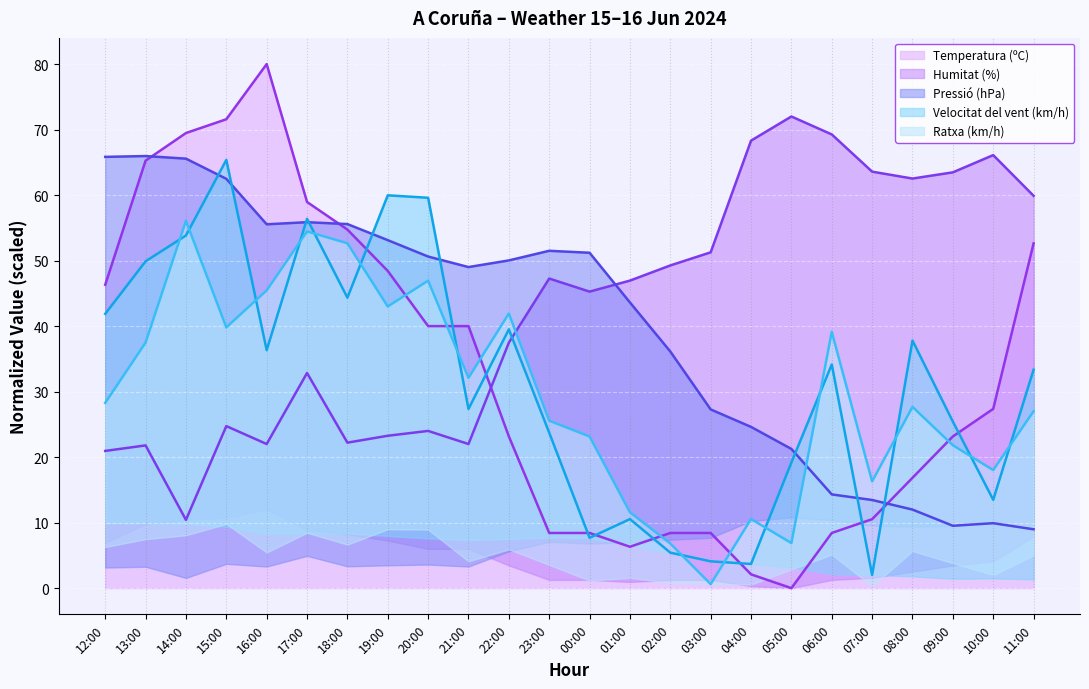

How many lines are shown in the chart?

5